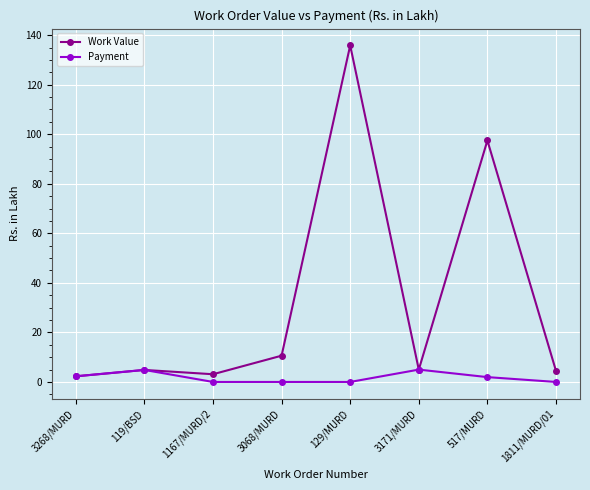

What is the difference between the highest and lowest values at 1167/MURD/2?

3.1